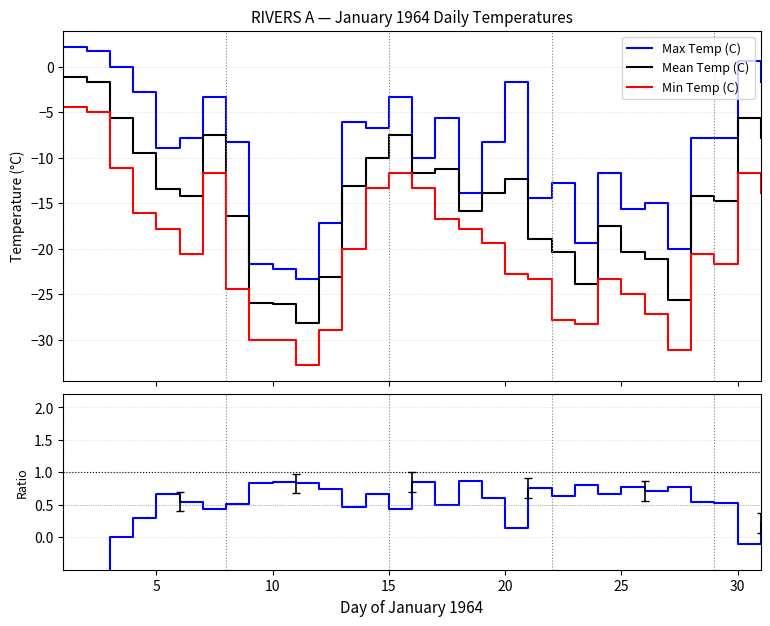

True or false: Mean Temp (C) and Min Temp (C) cross at least once.

False